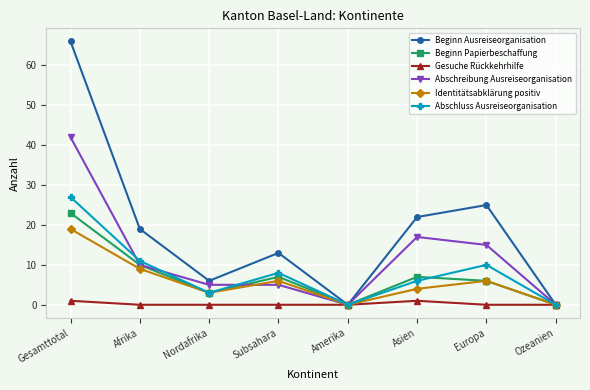

At which category is the sum across all series the highest?

Gesamttotal